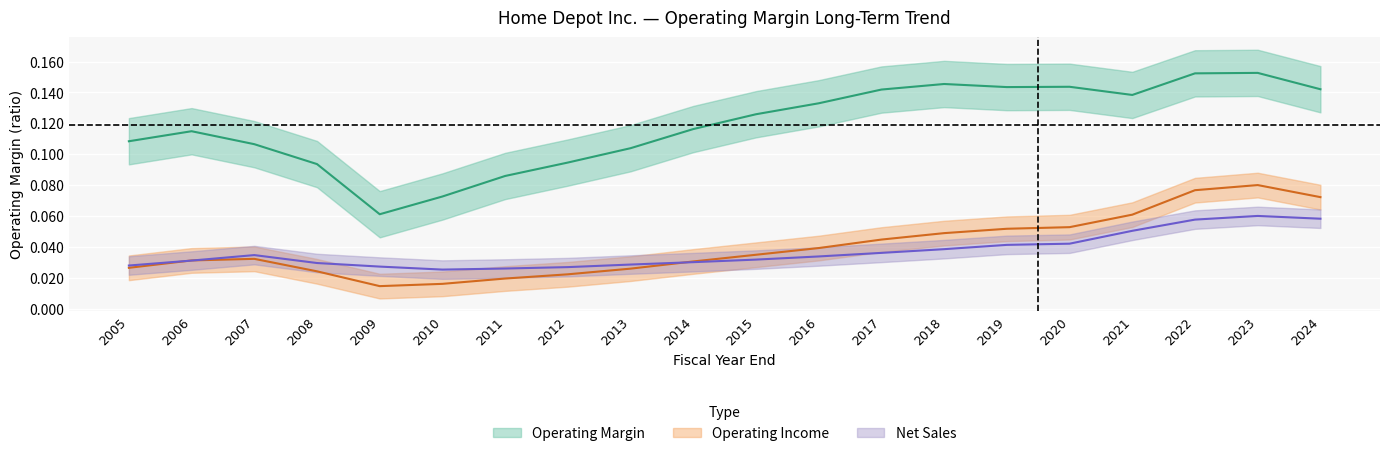

Where is the first local minimum for Operating Margin?

2009